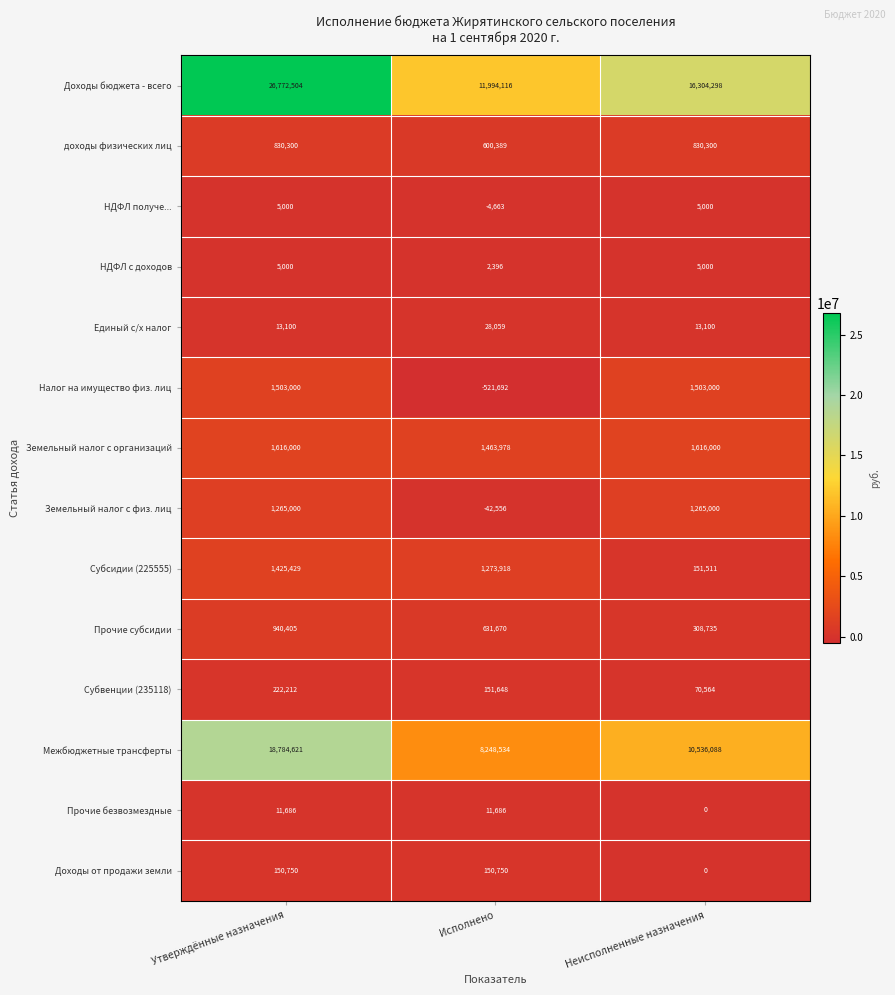

What is the sum of all Земельный налог с организаций values?

4695978